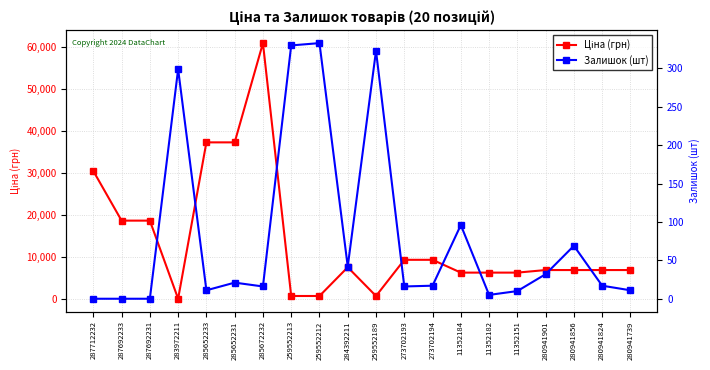

What is the total value across all series at 283972211?

331.1